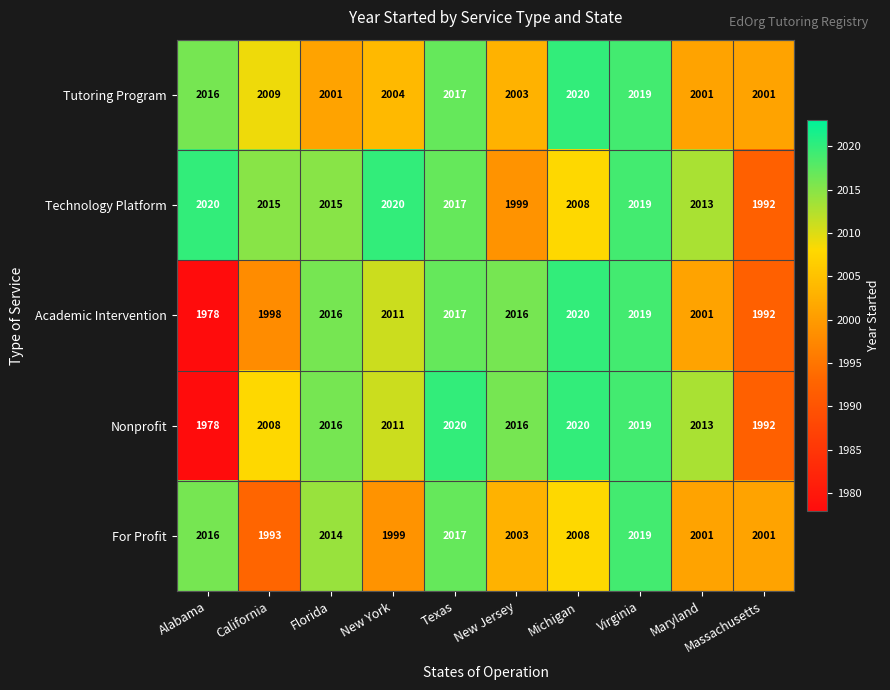

Count the number of data series in this chart.

5